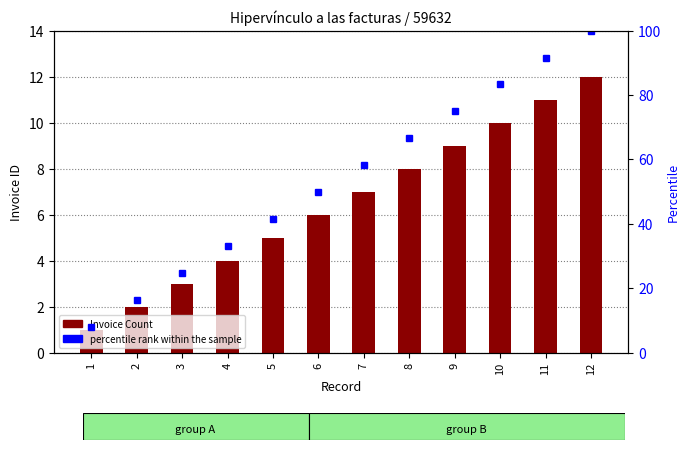

Is it true that Invoice Count equals 6.1 at 10?

False